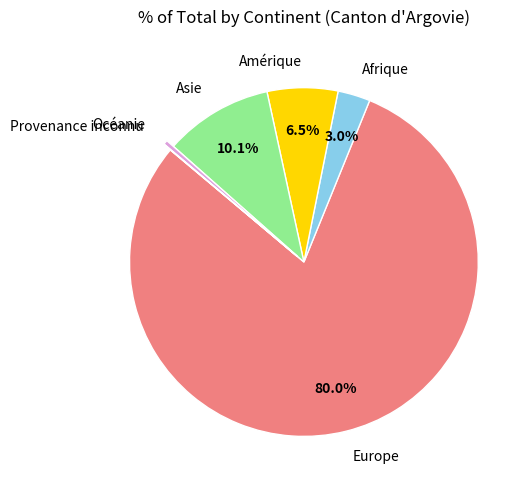

Which slice is the largest?

Europe